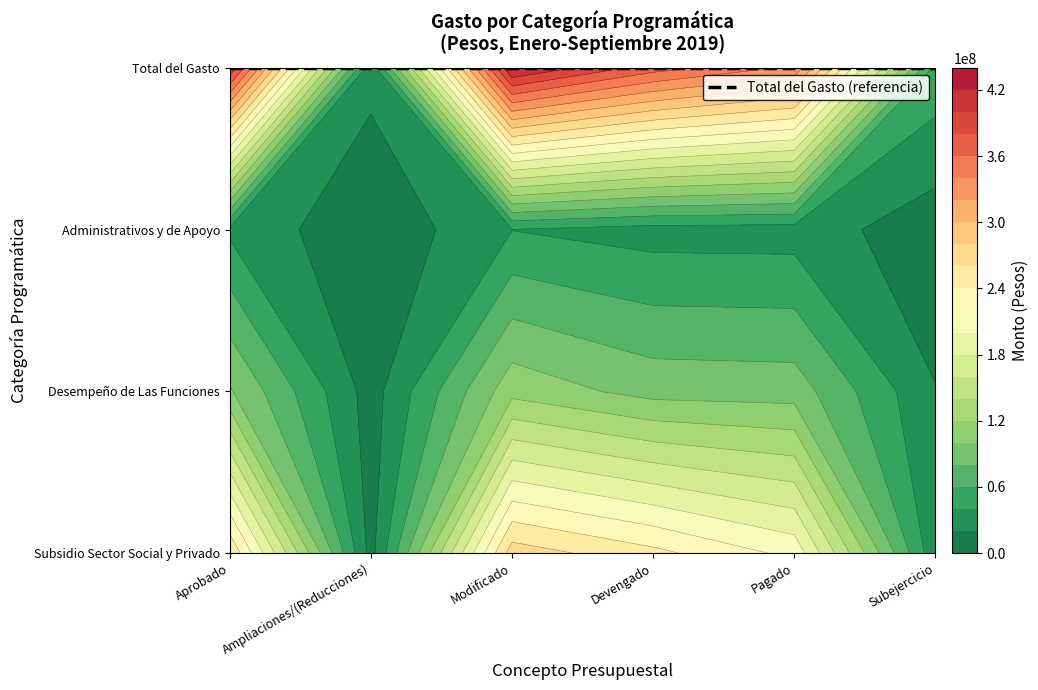

Is the value of Desempeño de Las Funciones at Devengado greater than the value of Subsidio Sector Social y Privado at Pagado?

No